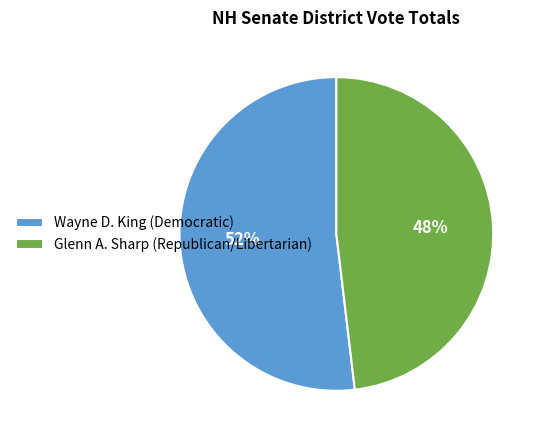

To the nearest percent, what is the average slice percentage?

50%